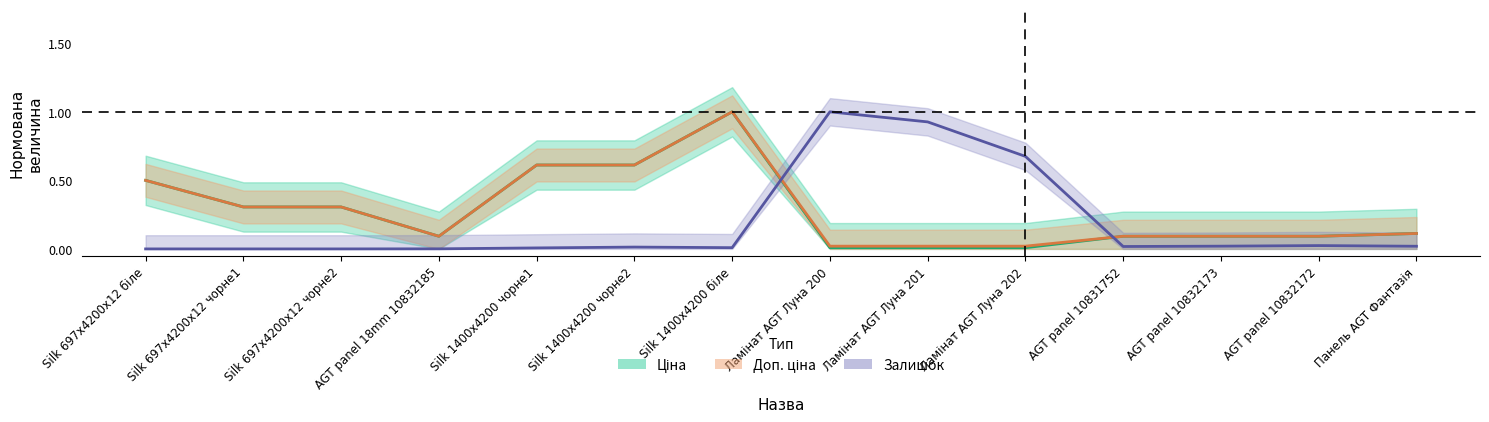

Reading left to right, what are all the values shown in this chart?

Ціна: 0.5	0.3	0.3	0.1	0.6	0.6	1.0	0.0	0.0	0.0	0.1	0.1	0.1	0.1
Доп. ціна: 0.5	0.3	0.3	0.1	0.6	0.6	1.0	0.0	0.0	0.0	0.1	0.1	0.1	0.1
Залишок: 0.0	0.0	0.0	0.0	0.0	0.0	0.0	1.0	0.9	0.7	0.0	0.0	0.0	0.0